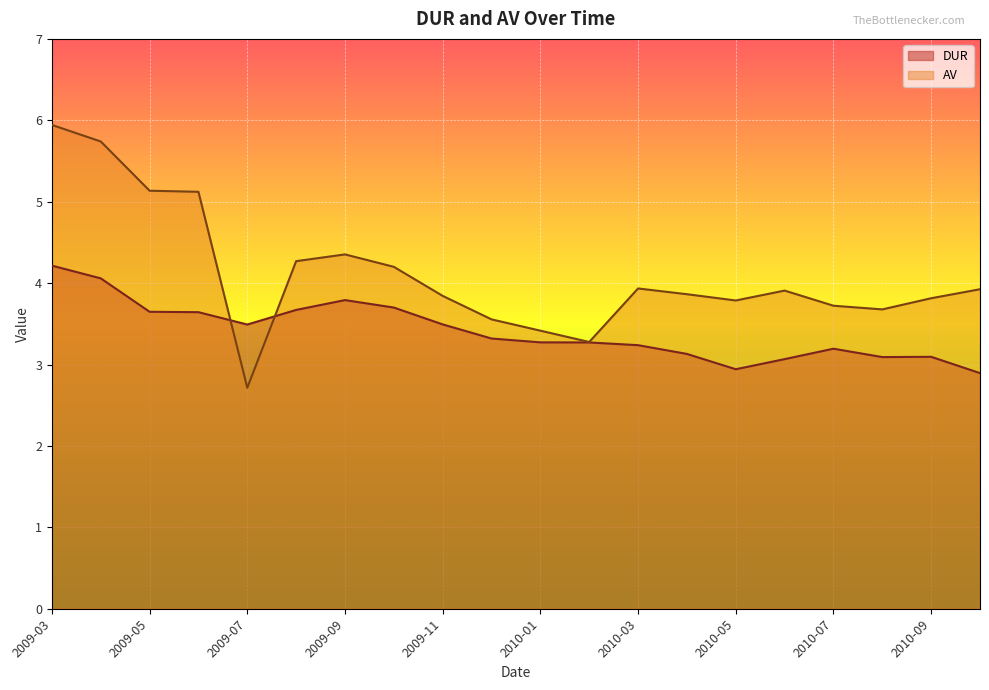

What is the difference between the second highest and minimum values in the DUR series?

1.2